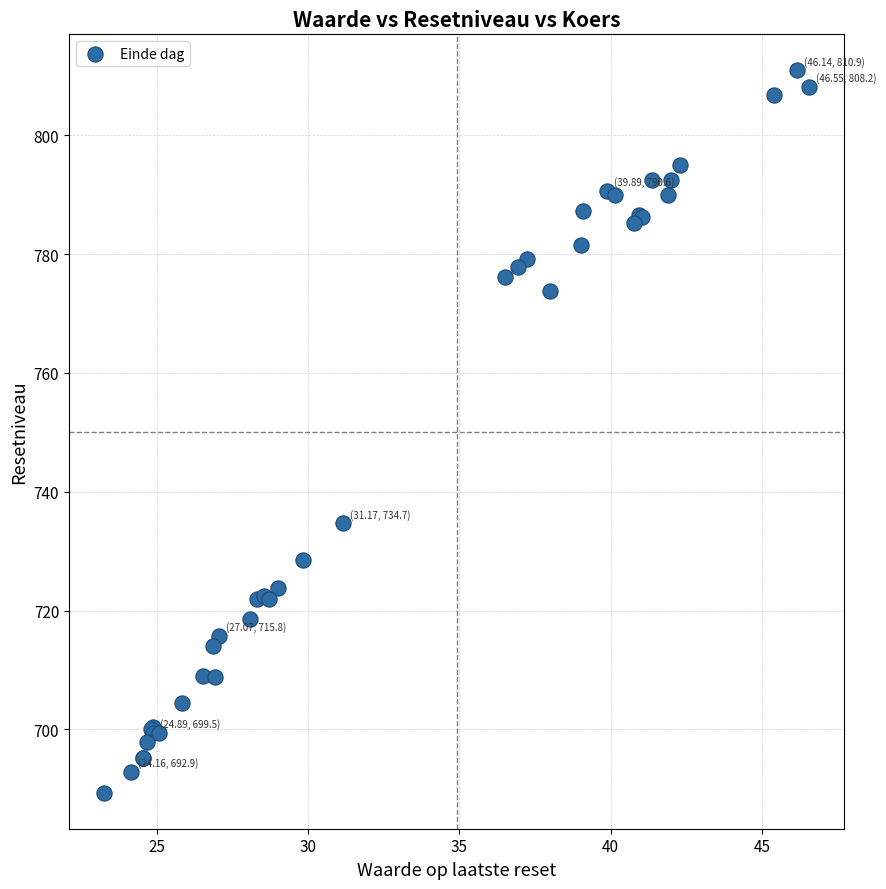

What Y value in the scatter plot is closest to 750?

734.7